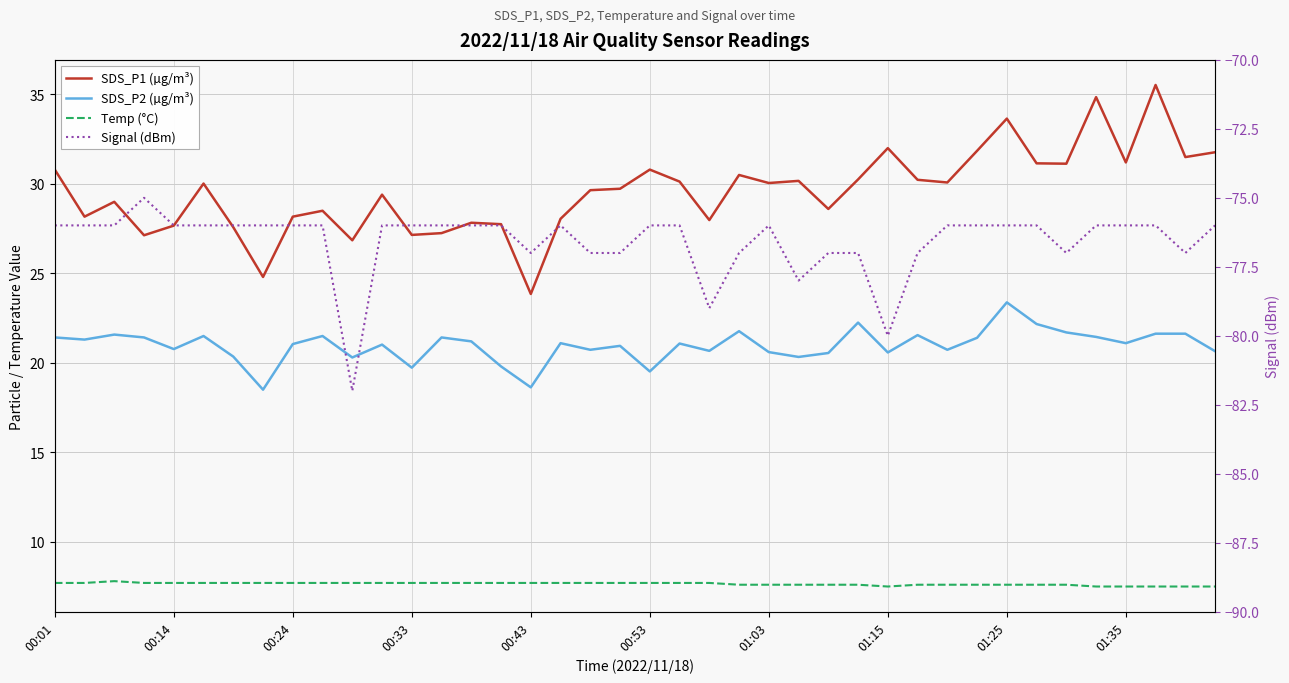

True or false: SDS_P1 (µg/m³) and Signal (dBm) cross at least once.

False